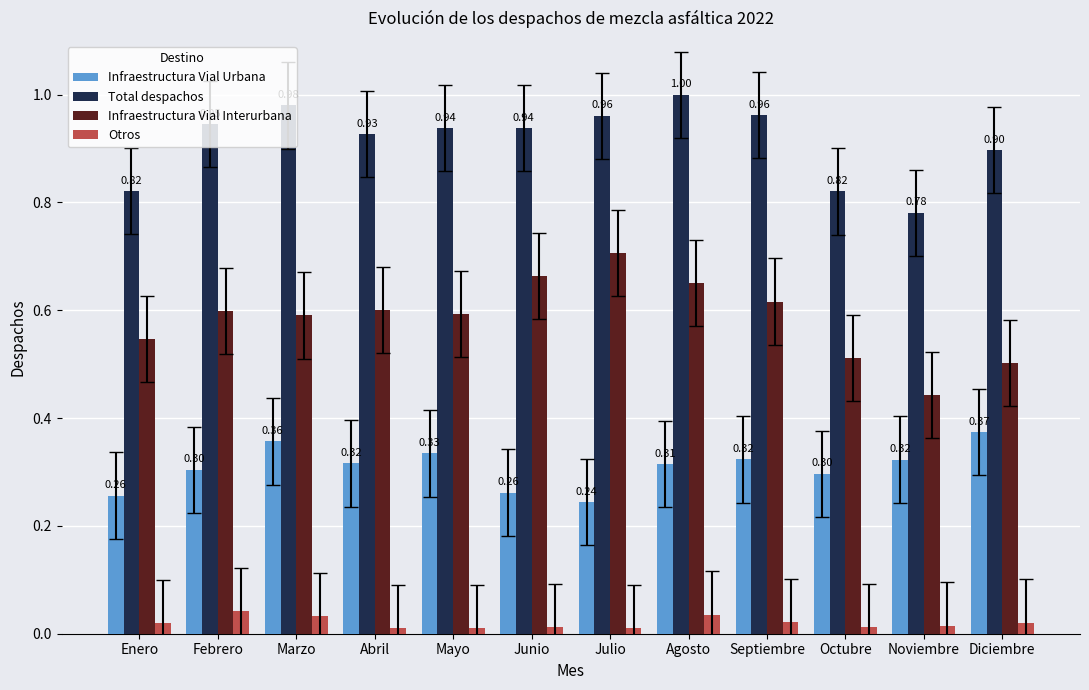

How many bars are there in total?

48